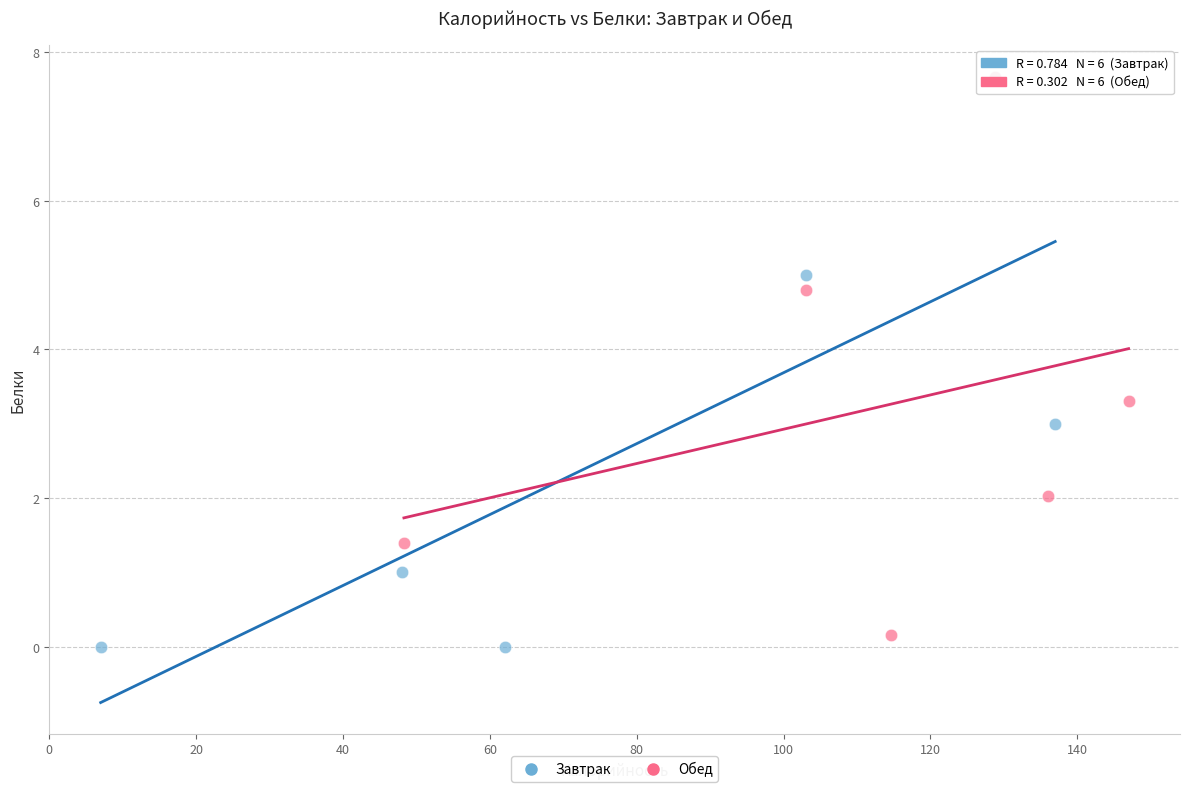

Which series has the widest spread of Y values?

Завтрак